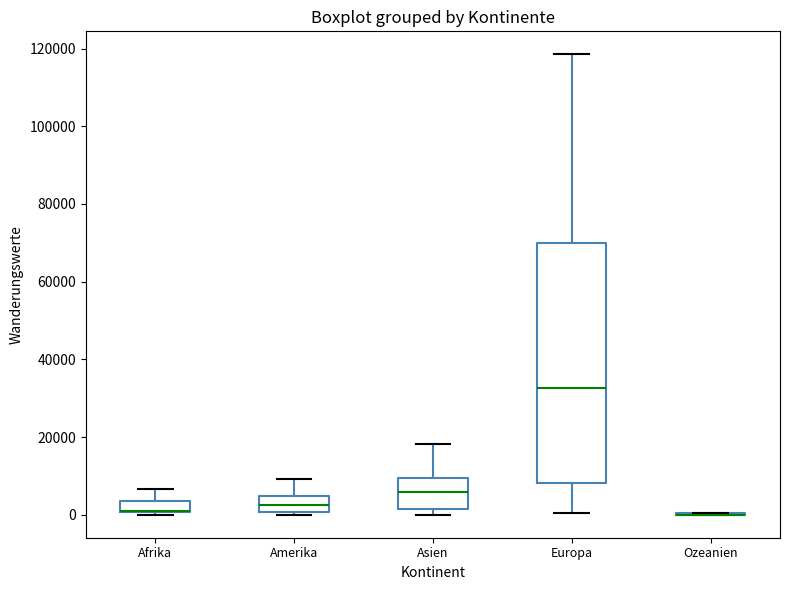

Comparing the boxes themselves (not the whiskers), which one is the tallest?

Europa